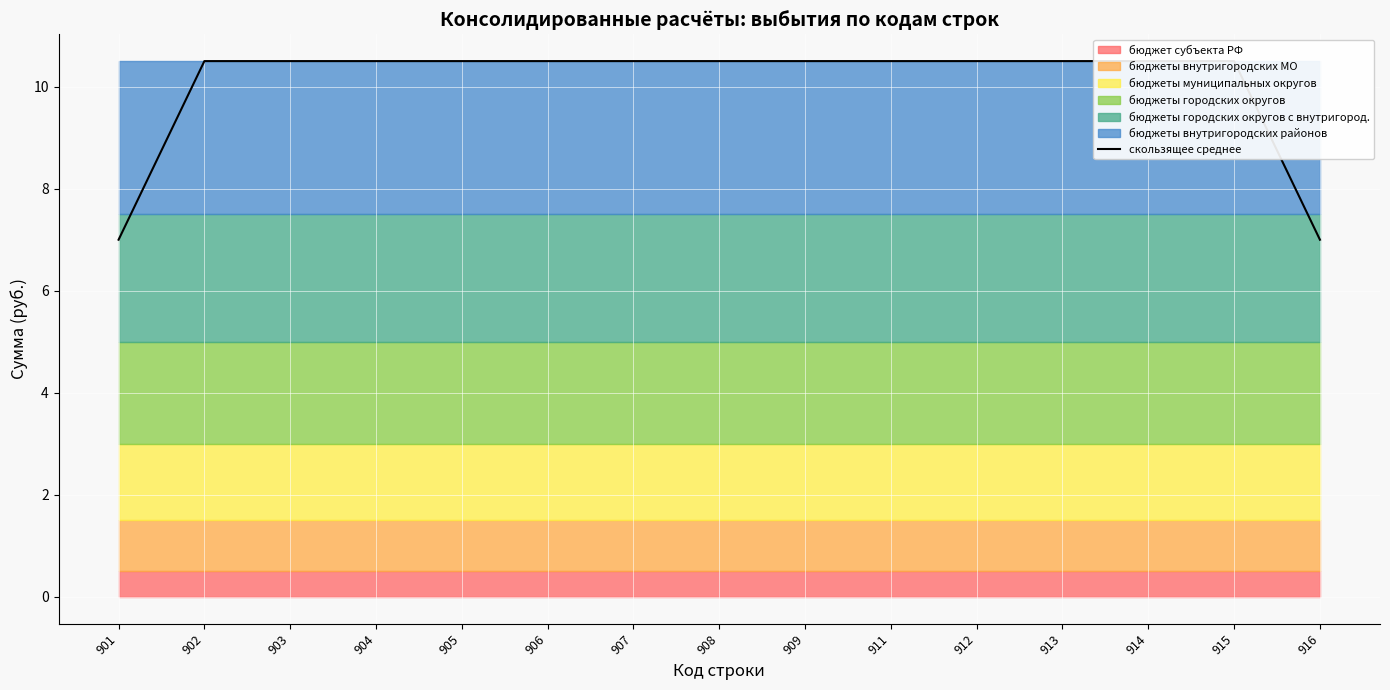

List the labels in order of value, largest first.

902, 903, 904, 905, 906, 907, 908, 909, 911, 912, 913, 914, 915, 901, 916